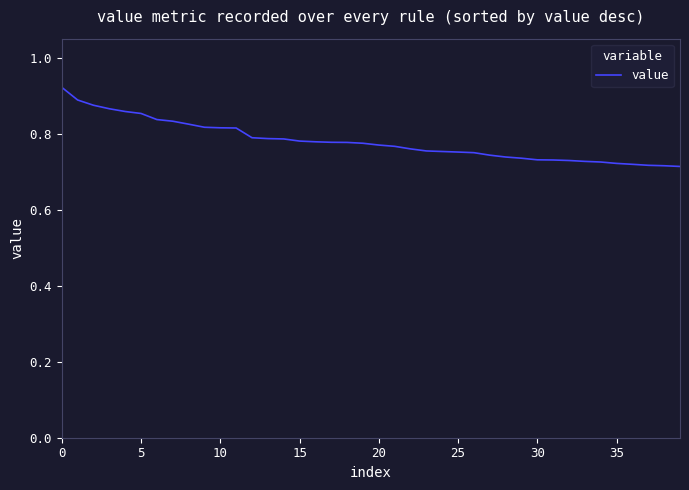

Does the chart display data point markers on the line(s)?

No